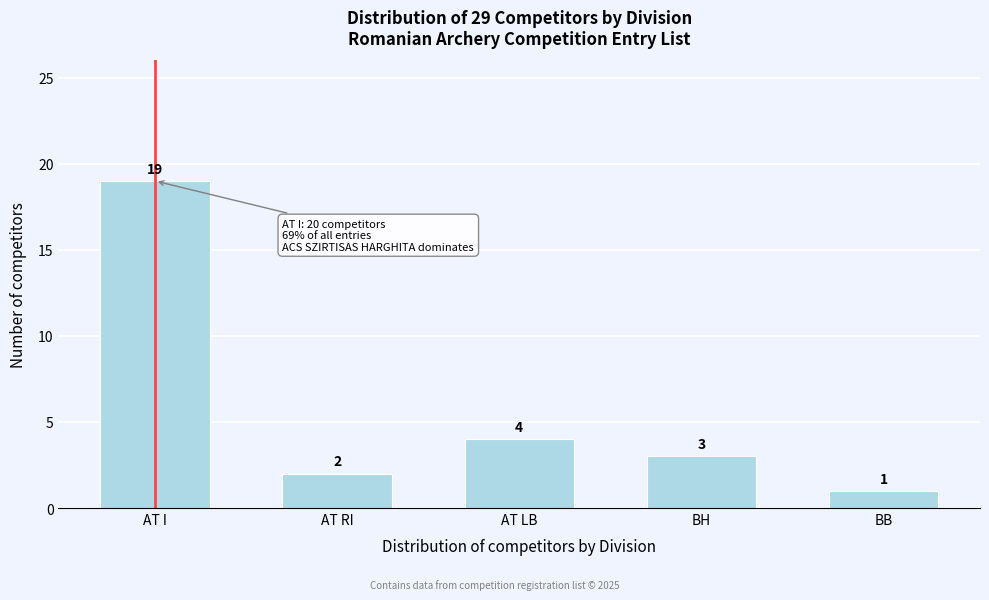

Reading left to right, transcribe all the data shown in this chart.

19	2	4	3	1